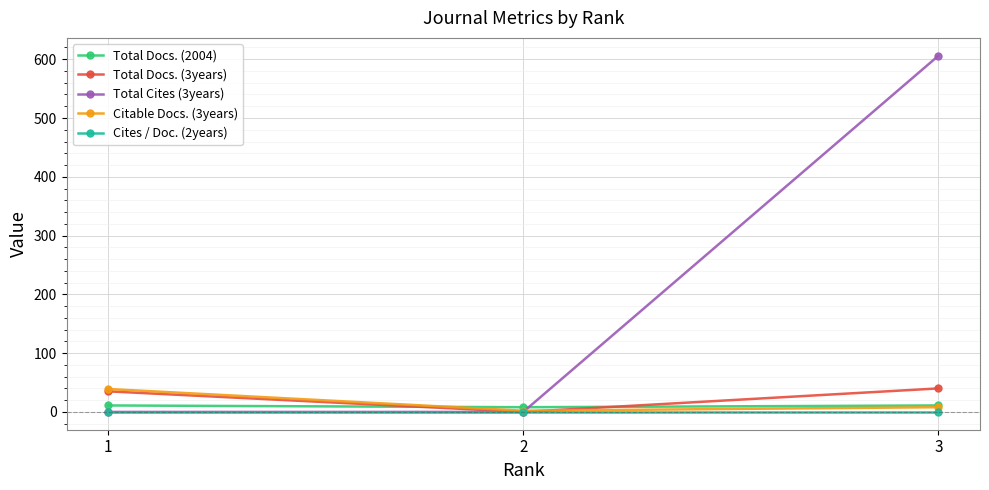

What are all the series names shown in the legend?

Total Docs. (2004), Total Docs. (3years), Total Cites (3years), Citable Docs. (3years), Cites / Doc. (2years)